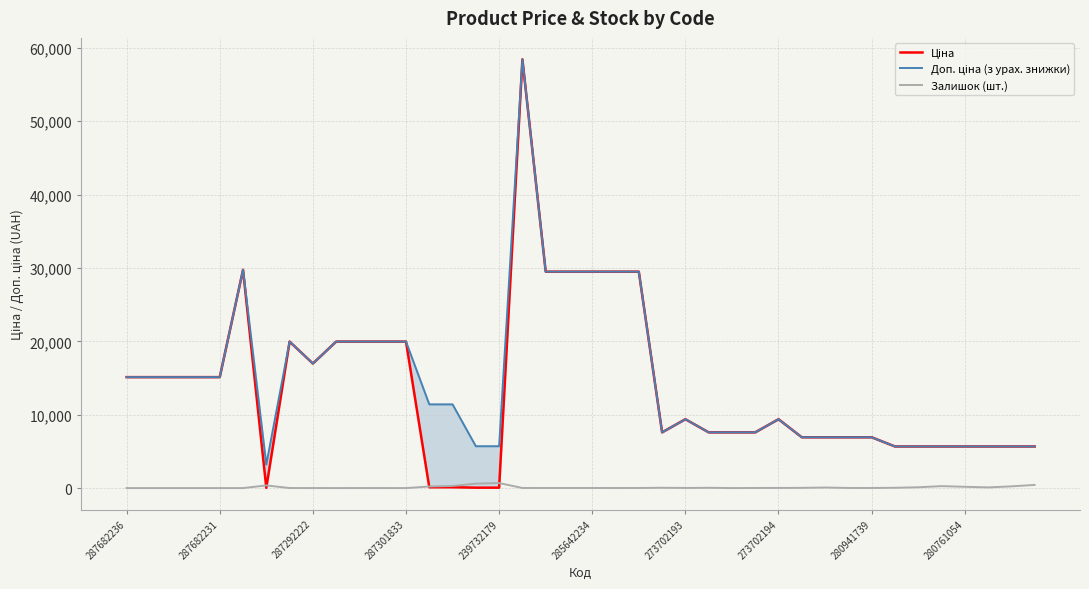

Which series has the widest spread of values?

Ціна